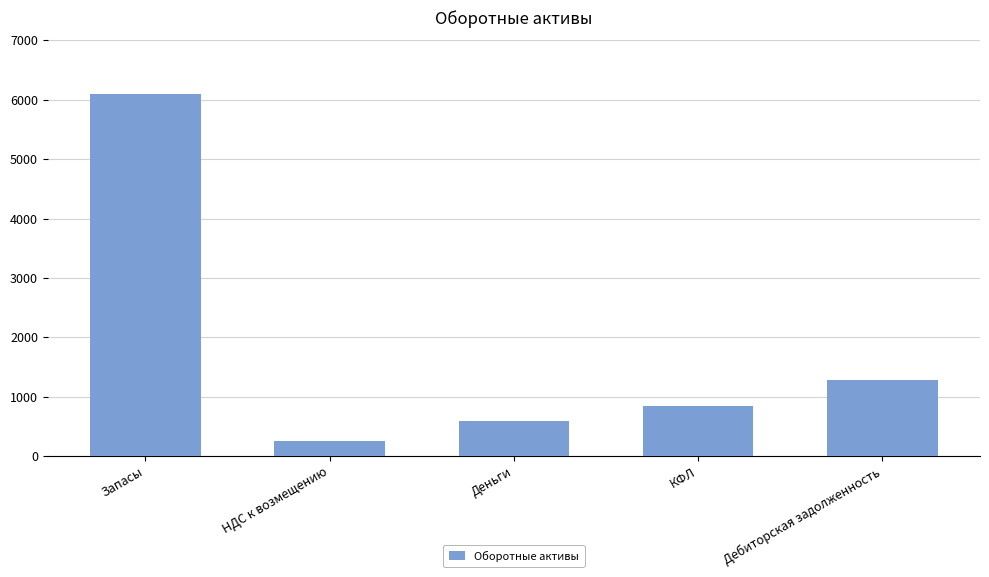

What is the label of the 1st bar from the right?

Дебиторская задолженность